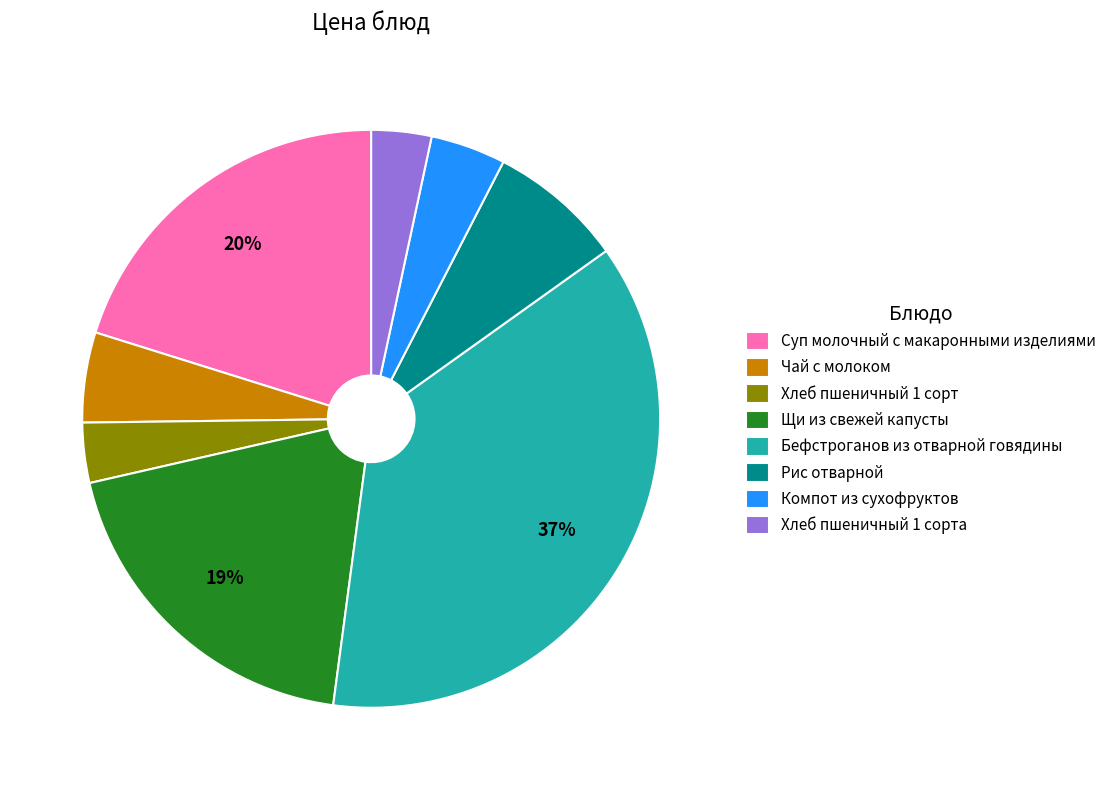

Which category has the biggest portion of the pie?

Бефстроганов из отварной говядины